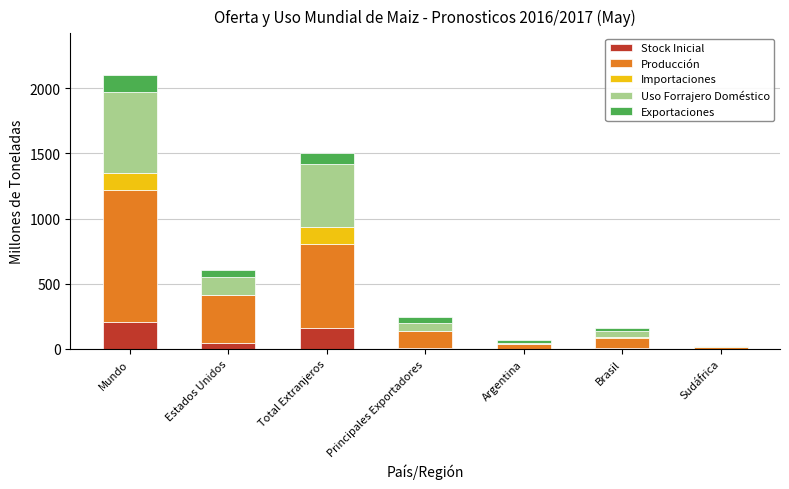

At which category is the sum across all series the highest?

Mundo